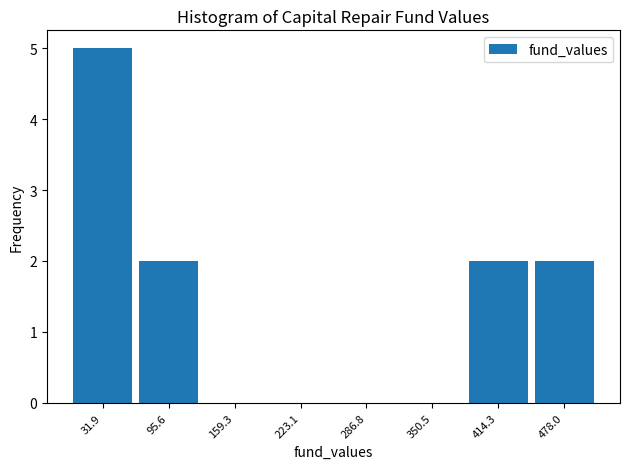

What is the height of the bar covering 60 to 130 on the x-axis? Neither the bar edges nor the heights are printed on the chart, so give them approximately, as read against the axes.

2